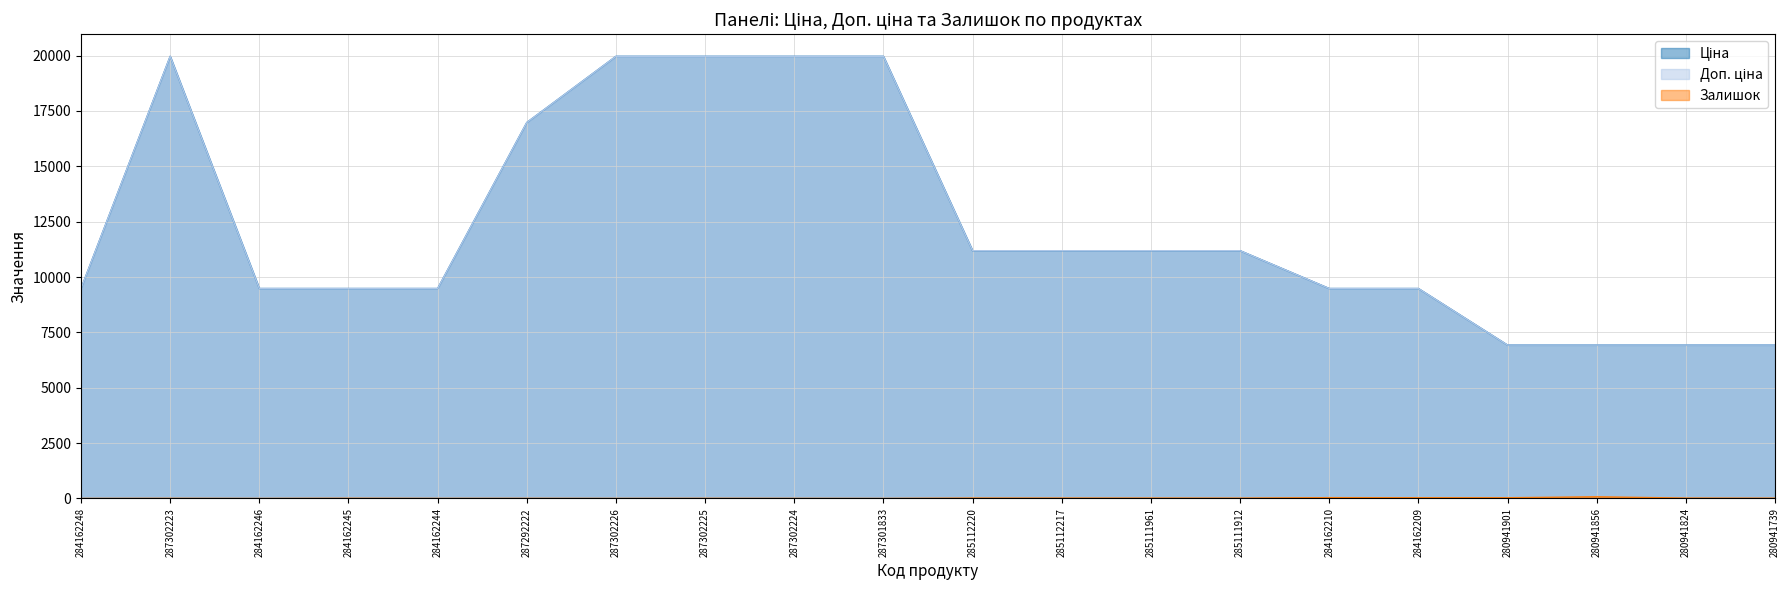

What value does the Ціна series have at 287302223?

19964.2